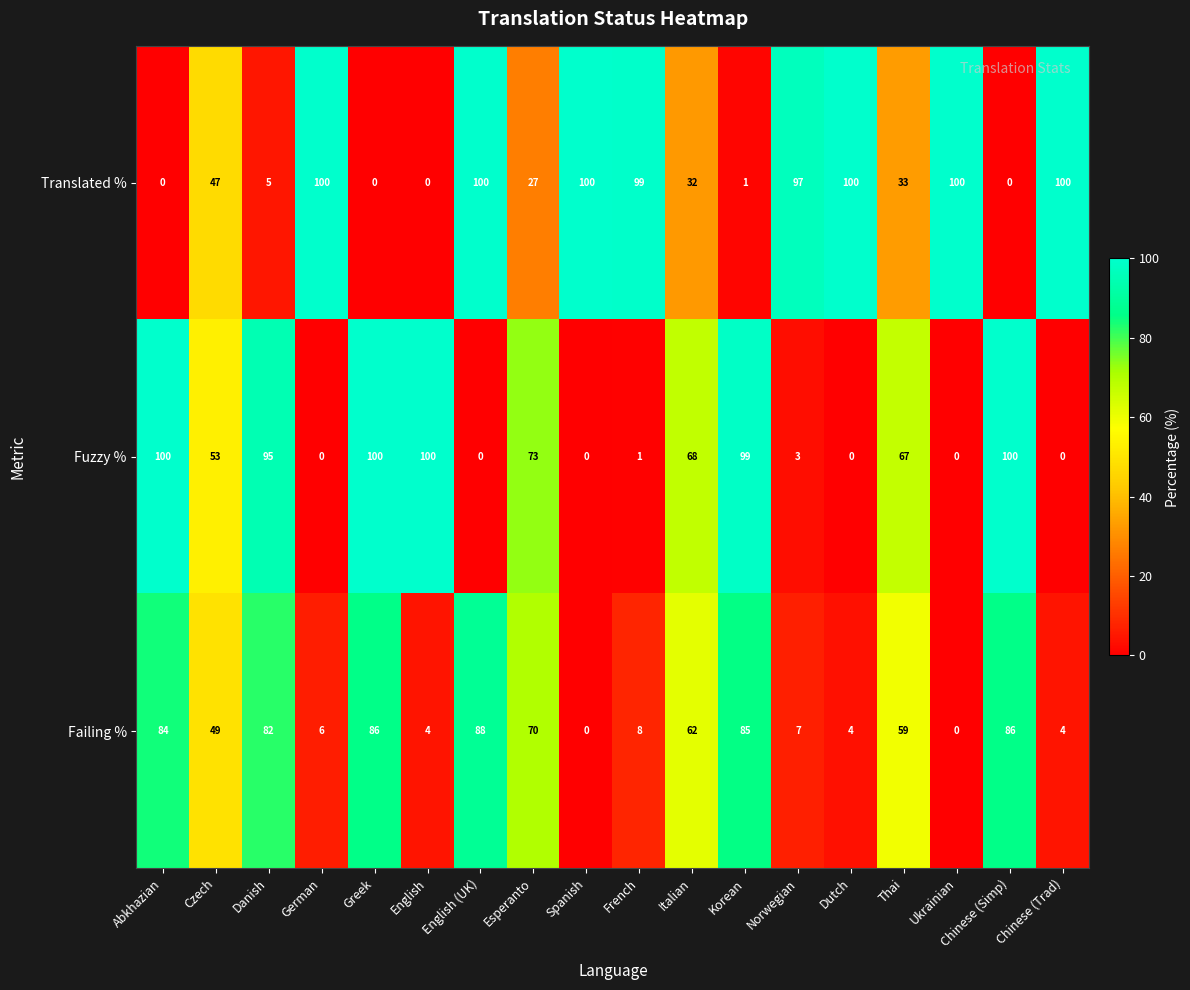

At German, list the series in order from largest to smallest.

Translated %, Failing %, Fuzzy %